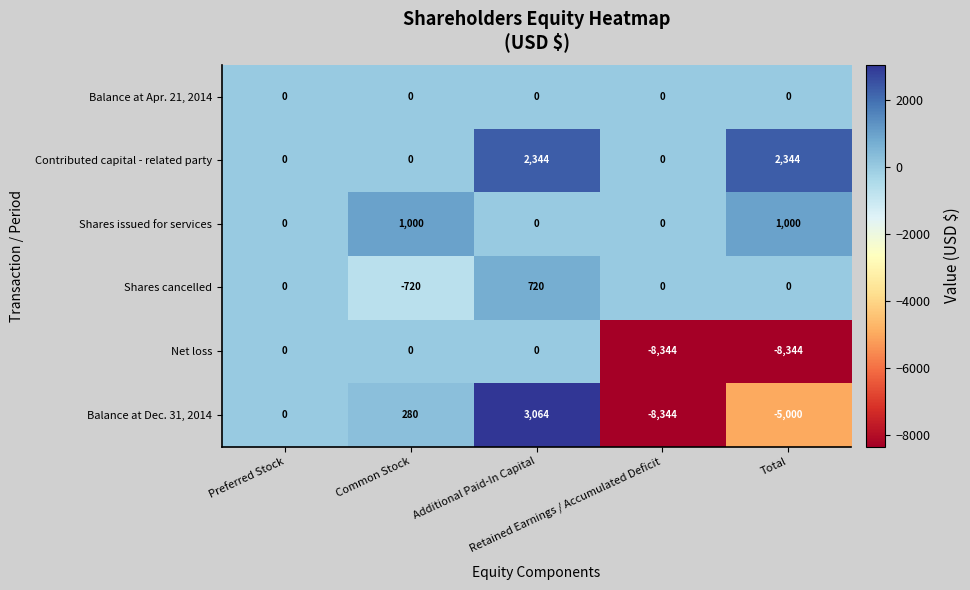

Which series has the largest range (max minus min)?

Balance at Dec. 31, 2014